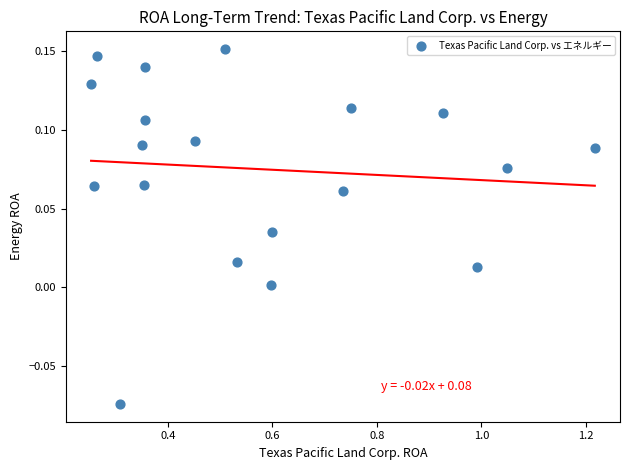

What is the range of X values (max minus min)?

1.0